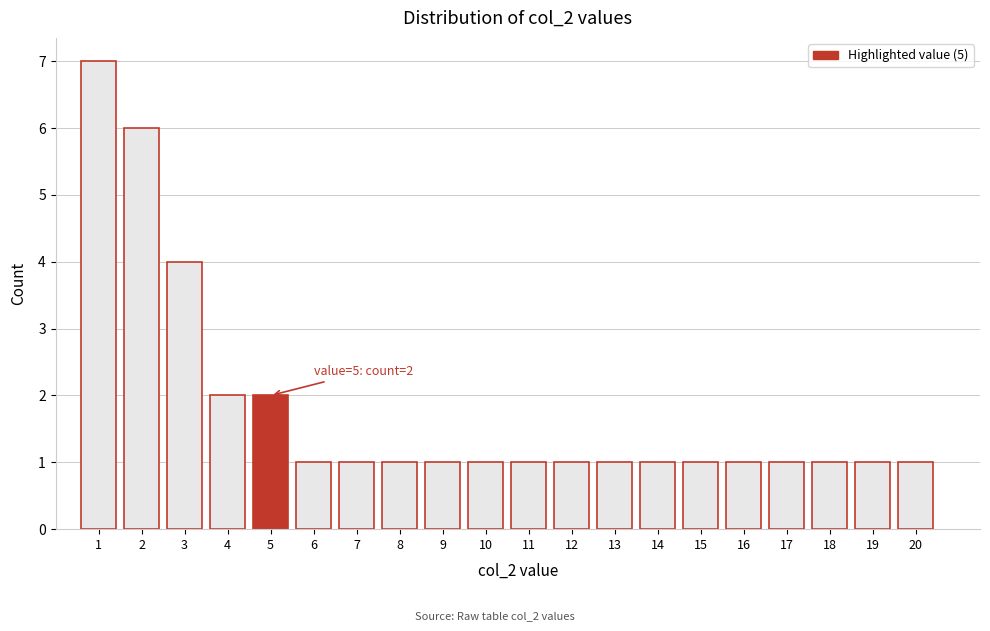

Which range on the x-axis has the tallest bar?

0.5 to 1.5